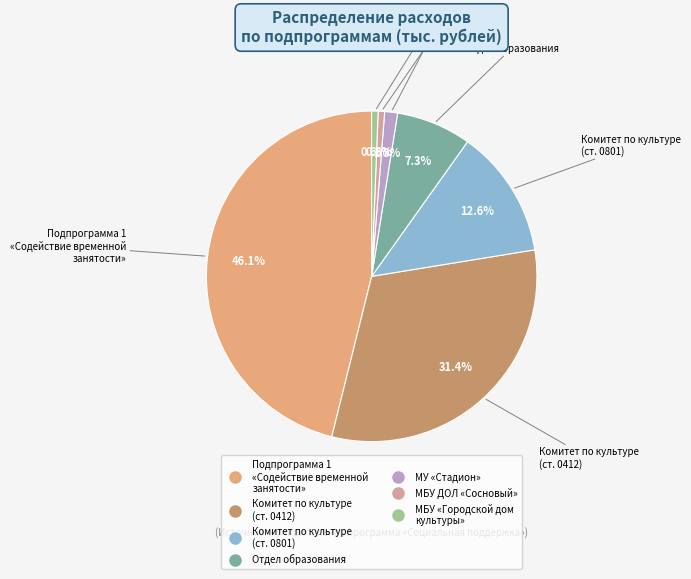

Is there any slice that represents more than half of the pie?

No